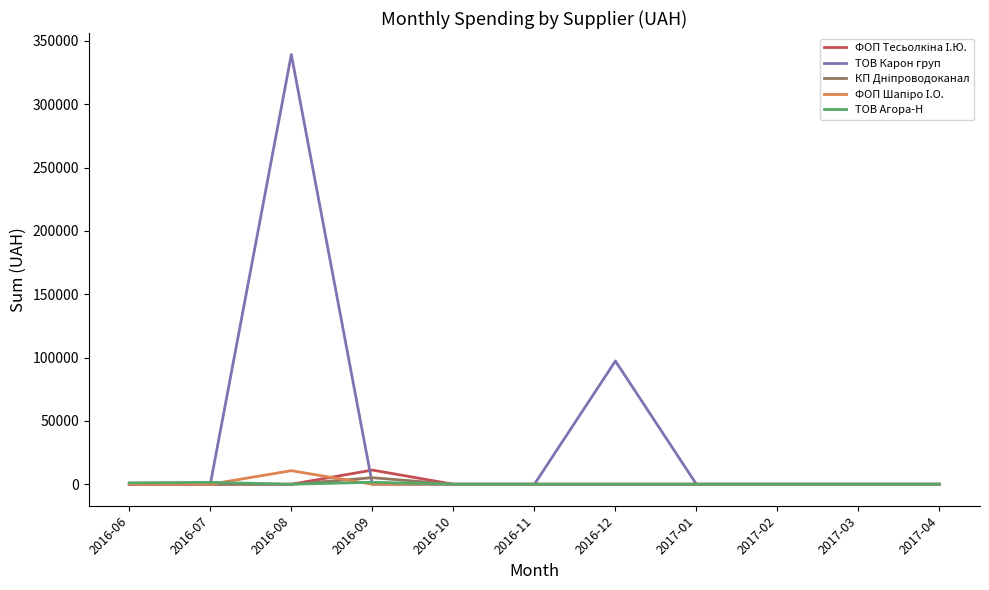

At which category is the sum across all series the highest?

2016-08